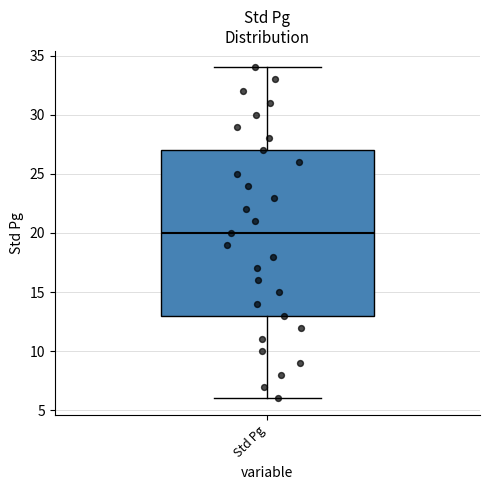

Transcribe this box plot: give where the median line is, the range the box spans, and where the two whiskers end, as read against the y-axis. The values are not printed on the chart, so give them approximately, as read against the axis.

median 20, box 13 to 27, whiskers 6 to 34